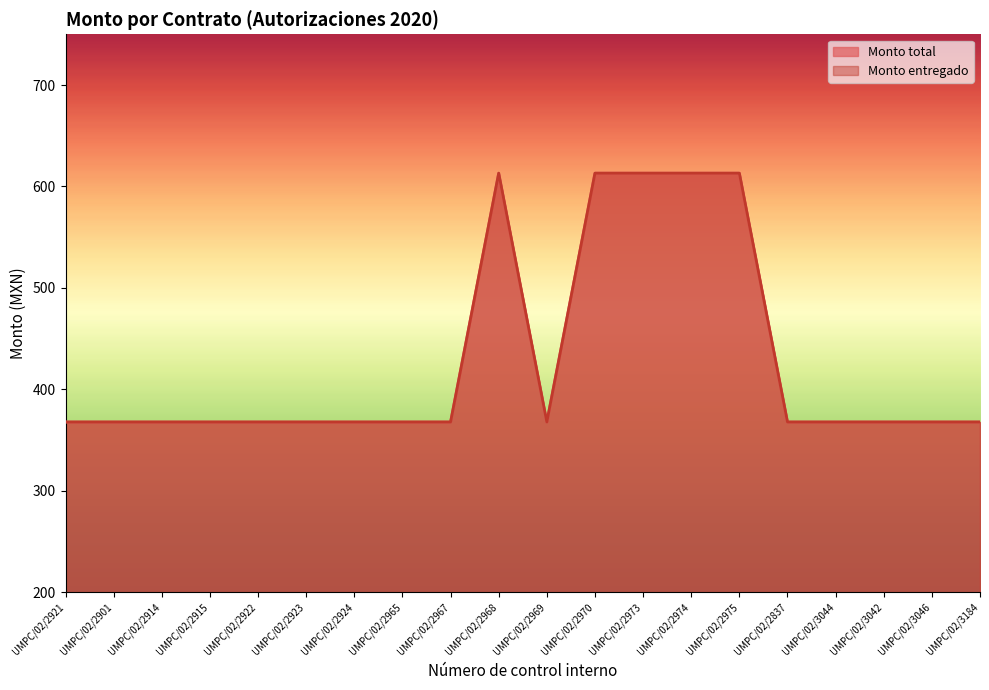

What is the total value across all series at UMPC/02/3046?

735.7